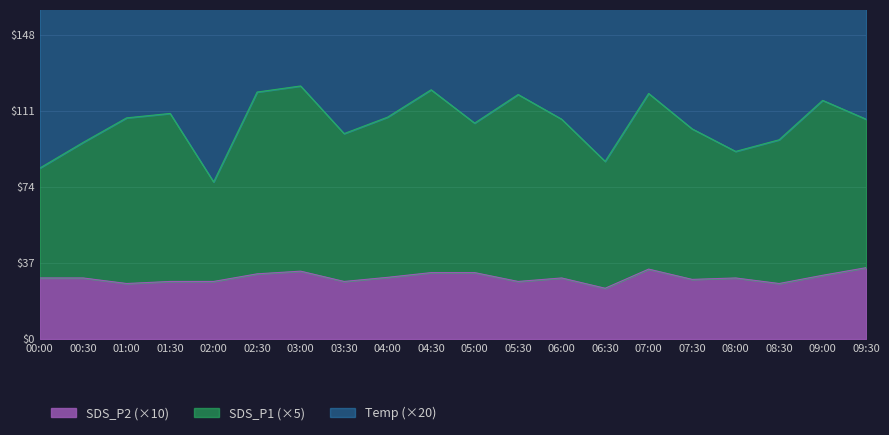

What is the sum of the SDS_P2 values at 02:30 and 01:00?

58.7